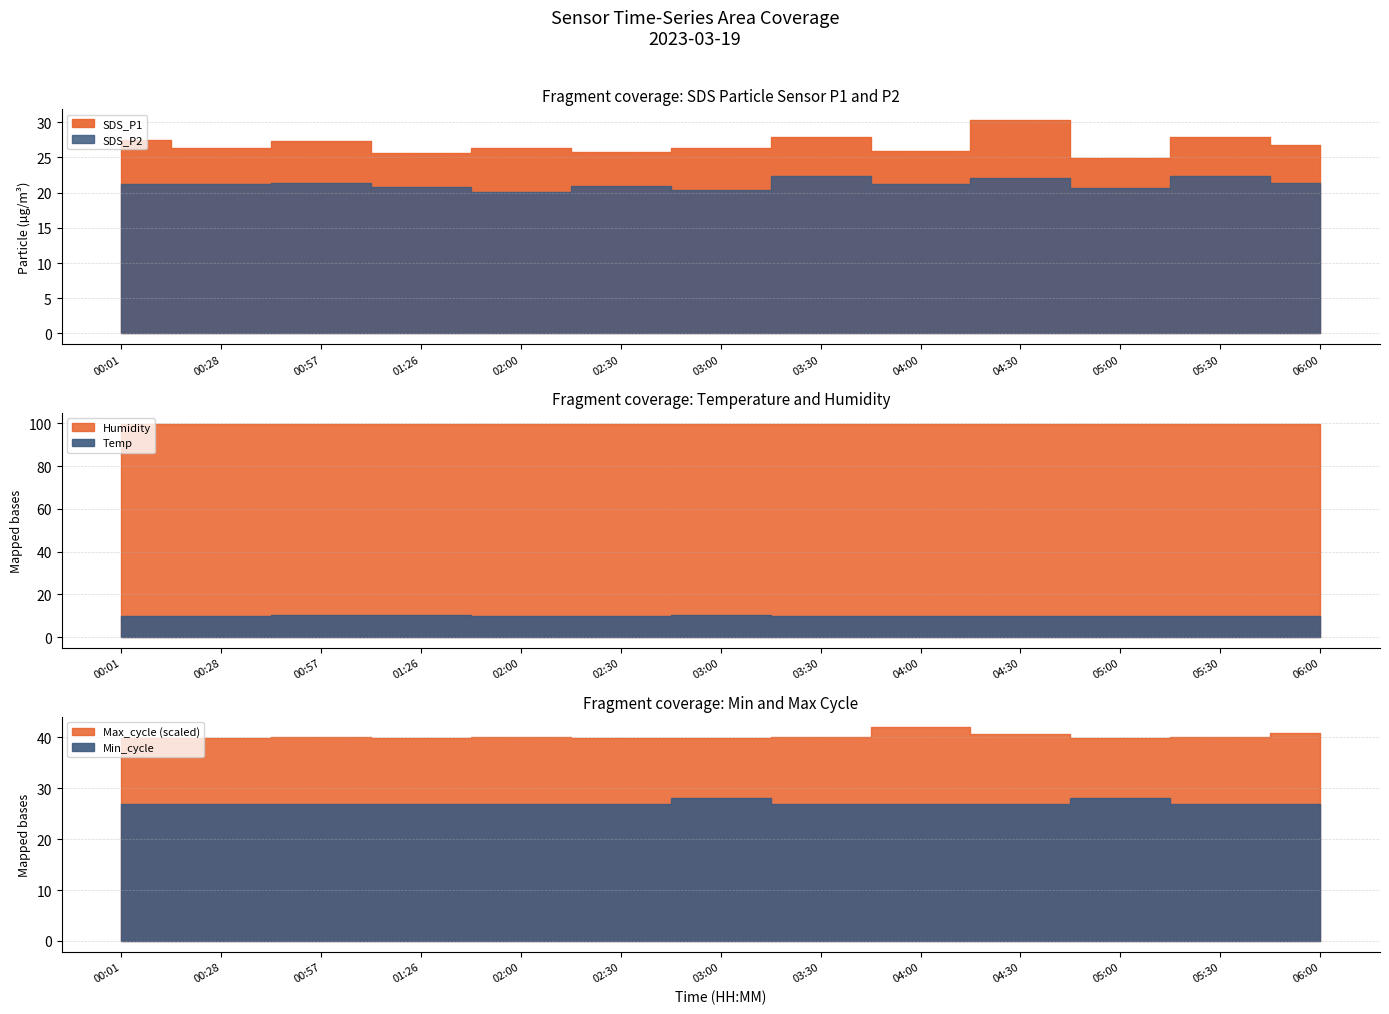

At which category does Min_cycle reach its first local peak?

03:00